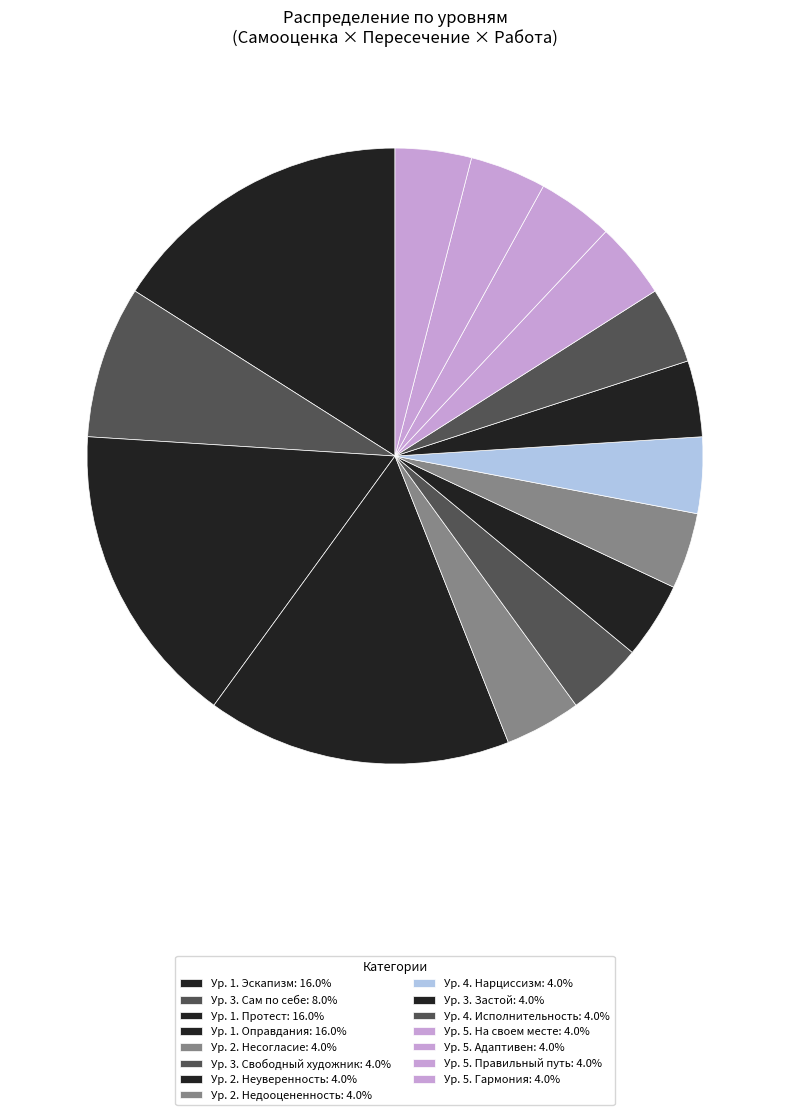

True or false: Ур. 1. Оправдания accounts for 16% of the total.

True